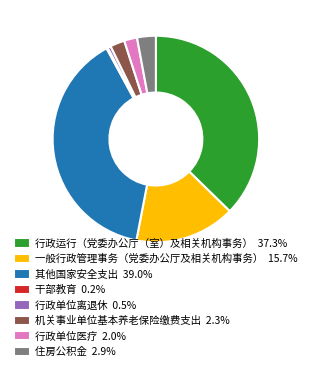

Is 行政单位离退休 0.5% the majority of the pie?

No